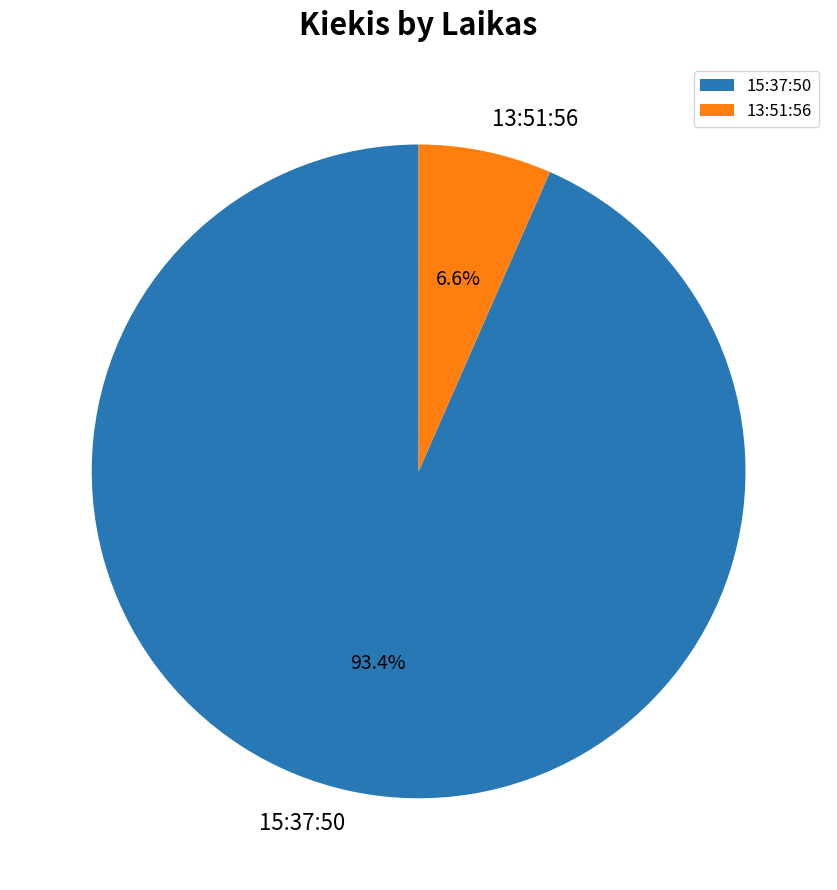

True or false: 15:37:50 accounts for 93% of the total.

True